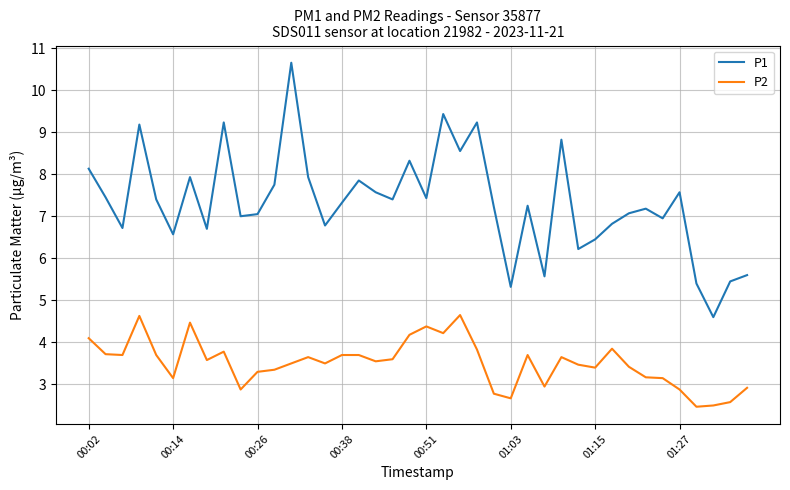

Which series has the widest spread of values?

P1